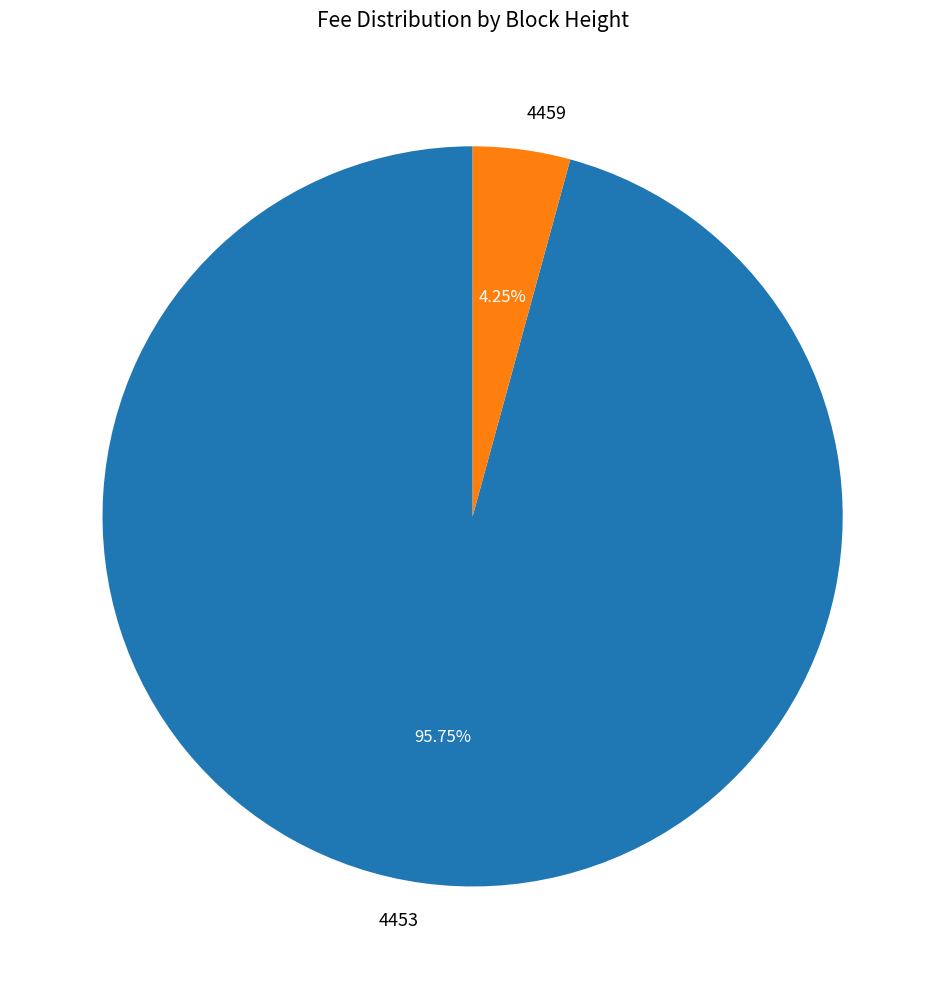

Is there any slice that represents more than half of the pie?

Yes